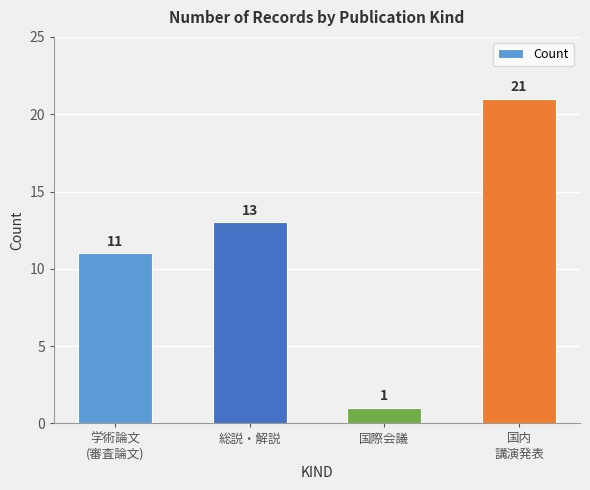

What is the approximate value at 総説・解説, to the nearest 5?

15